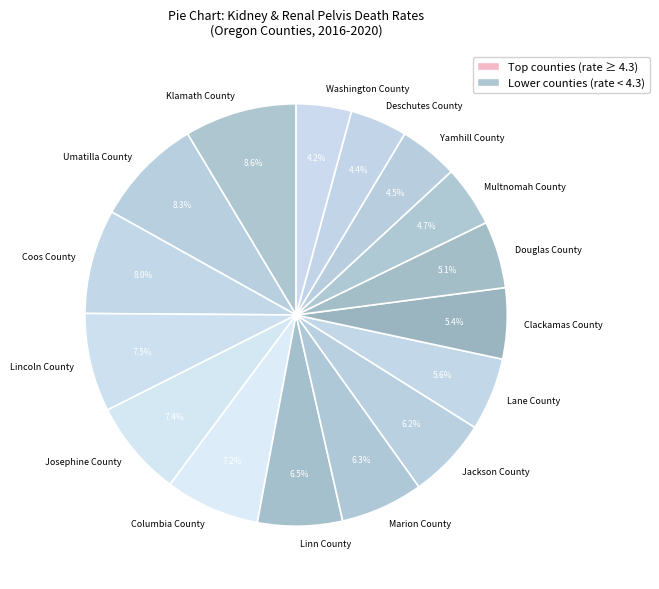

To the nearest percent, what portion does Coos County represent?

8%